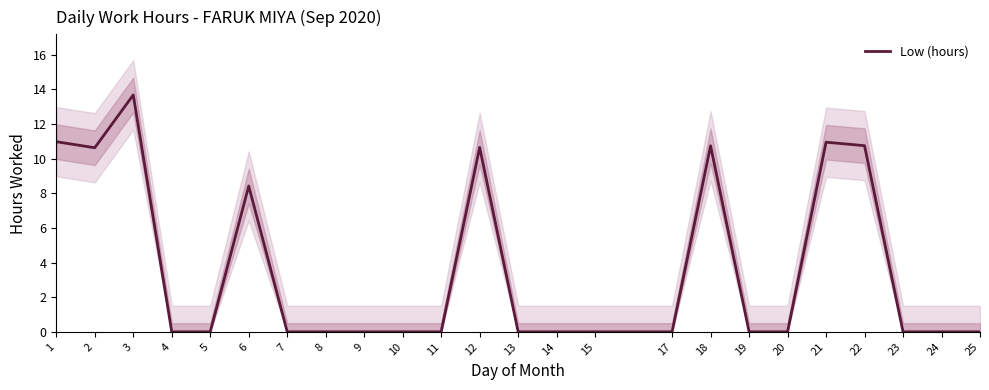

How many points are higher than both their immediate neighbors (excluding endpoints)?

5